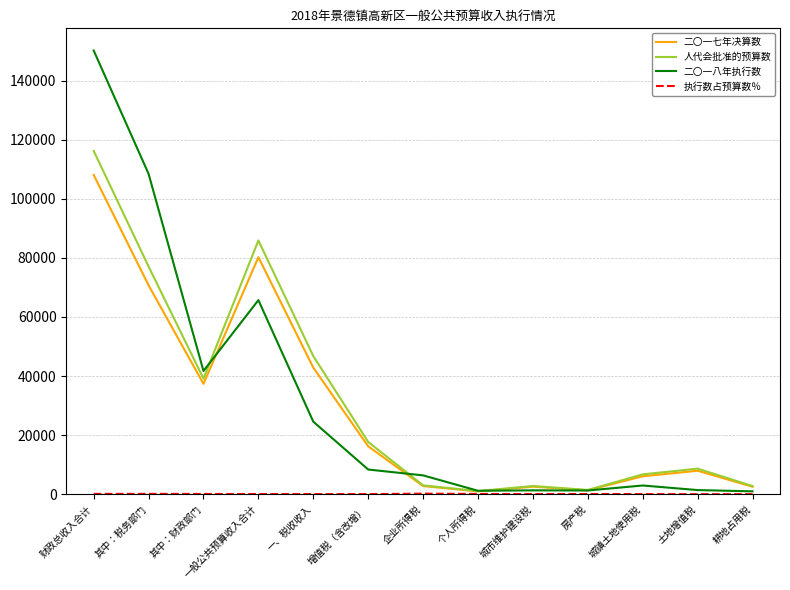

How many lines are shown in the chart?

4